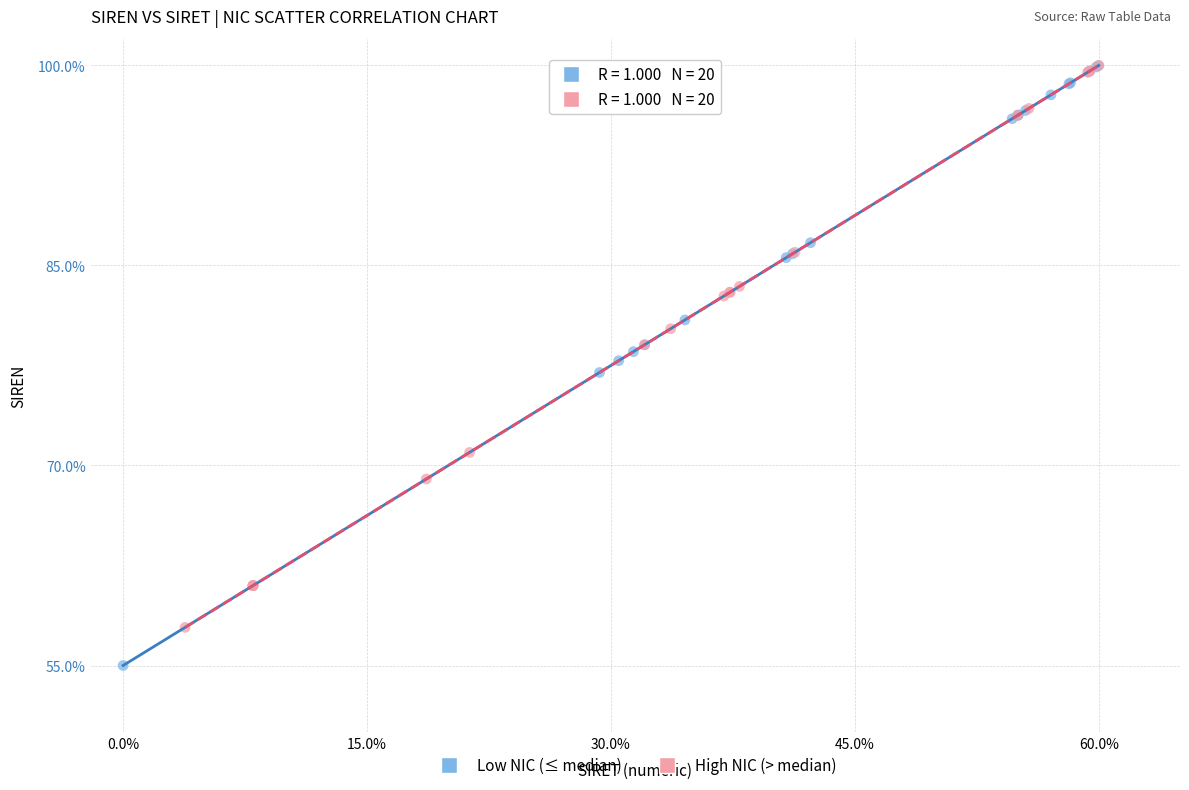

Which series contains the lowest Y value?

Low NIC (≤ median)